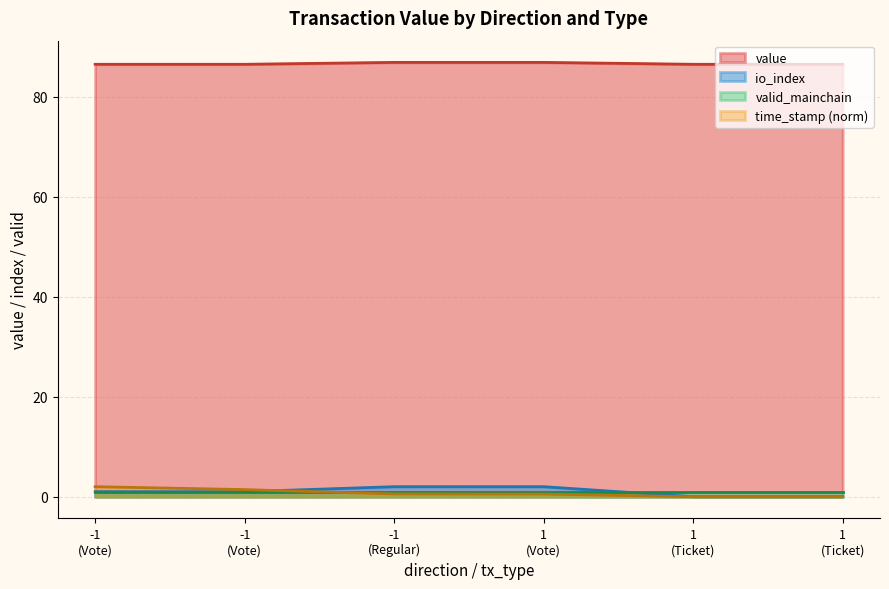

Rank the categories by time_stamp_norm value from lowest to highest.

1 (Ticket), 1 (Ticket), 1 (Vote), -1 (Regular), -1 (Vote), -1 (Vote)